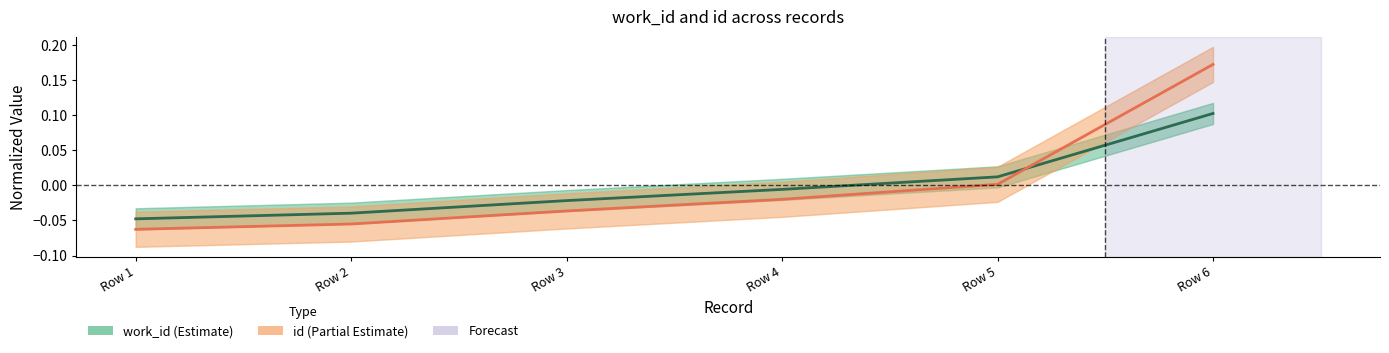

How many values in the id series exceed 0?

2